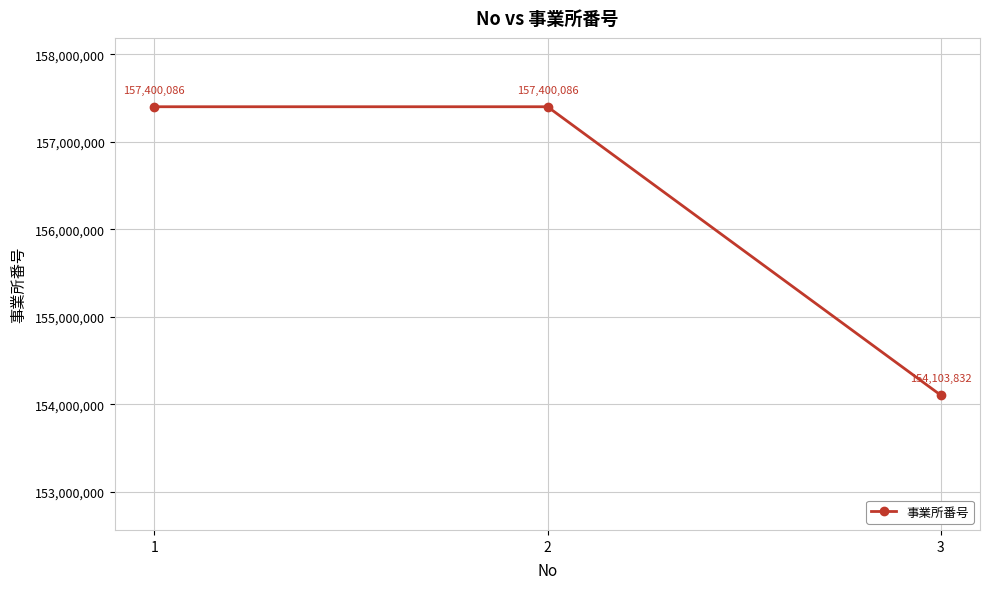

How many lines are shown in the chart?

1